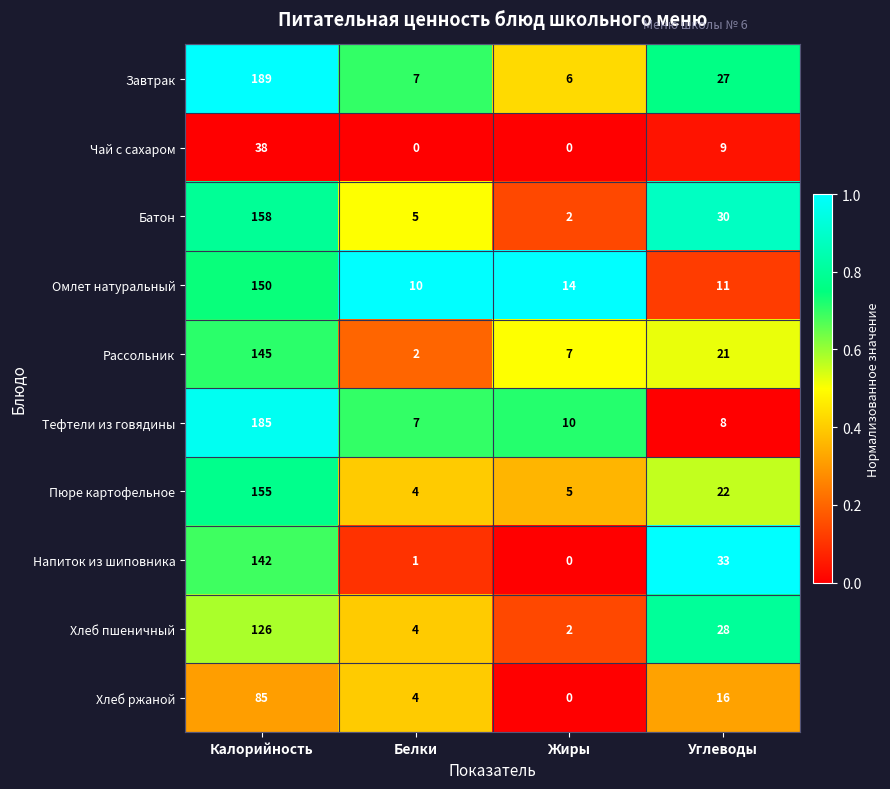

What is the difference between the maximum and minimum values in the Хлеб пшеничный series?

124